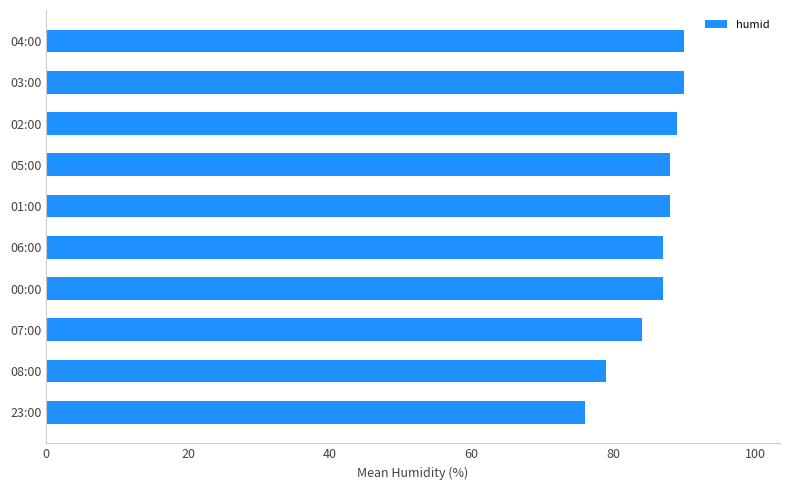

What is the minimum value shown in the chart?

76